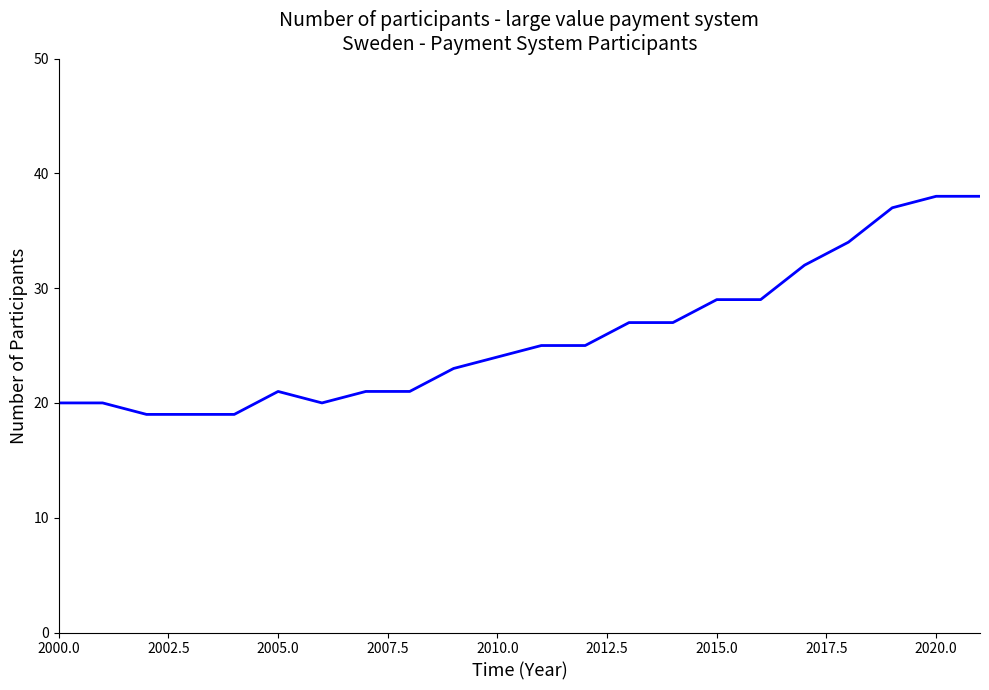

What is the minimum value shown in the chart?

19